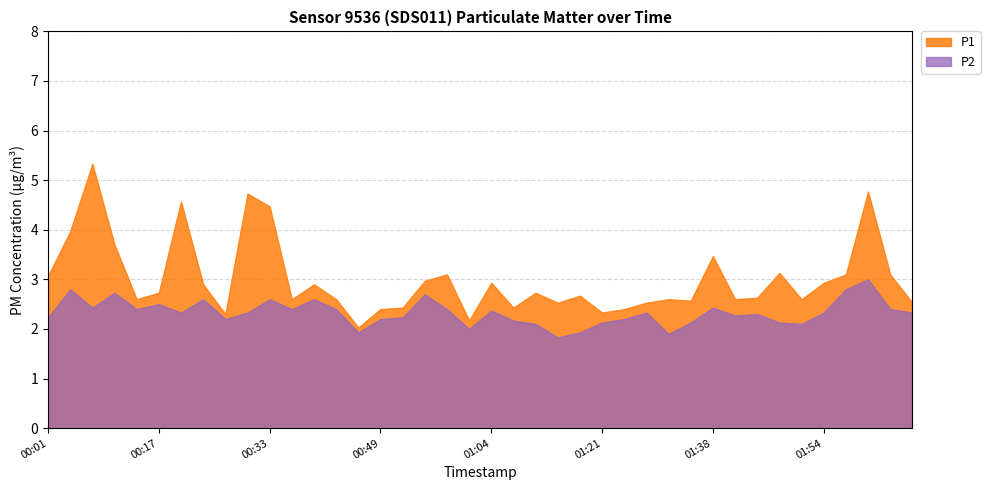

How many values in the P2 series are below 2?

4